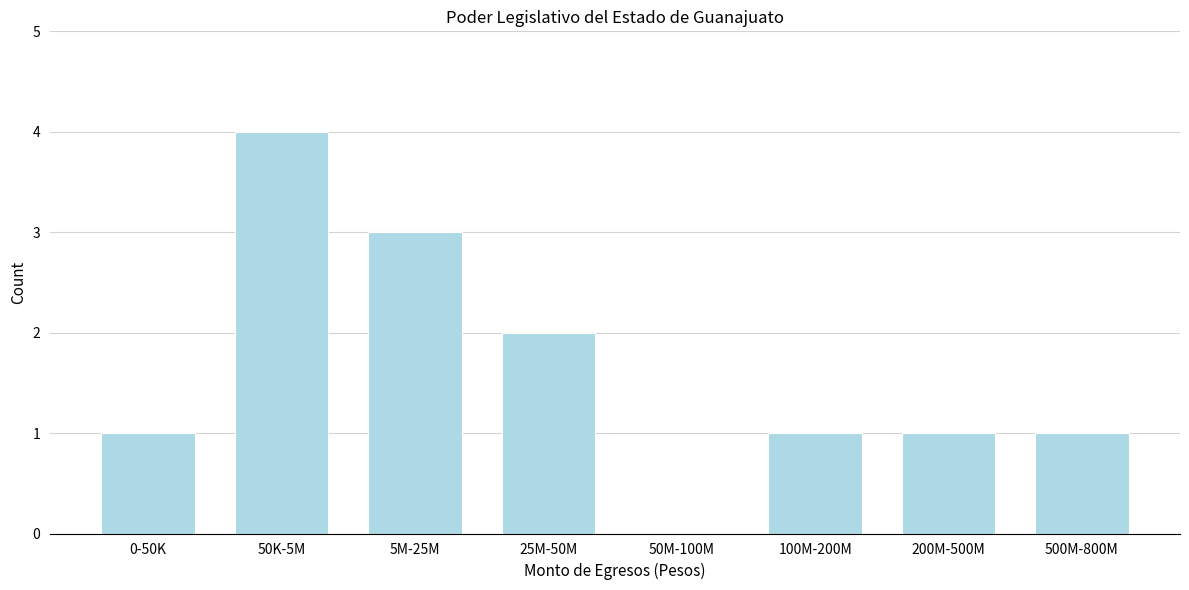

Reading left to right, transcribe all the data shown in this chart.

0-50K=1	50K-5M=4	5M-25M=3	25M-50M=2	50M-100M=0	100M-200M=1	200M-500M=1	500M-800M=1